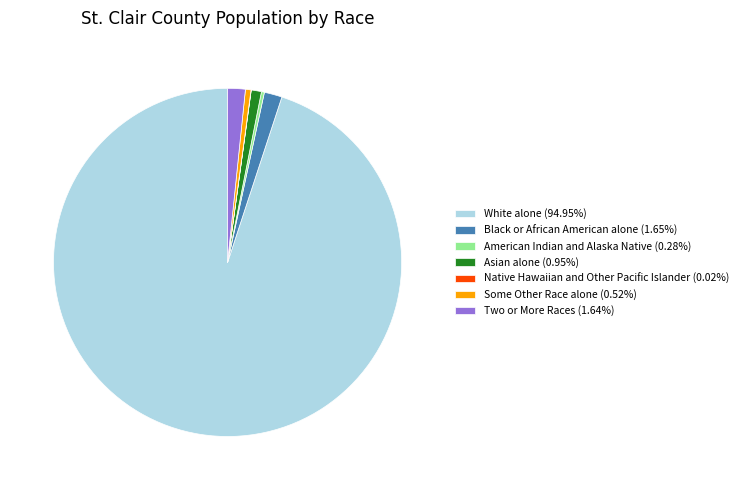

Is there any slice that represents more than half of the pie?

Yes